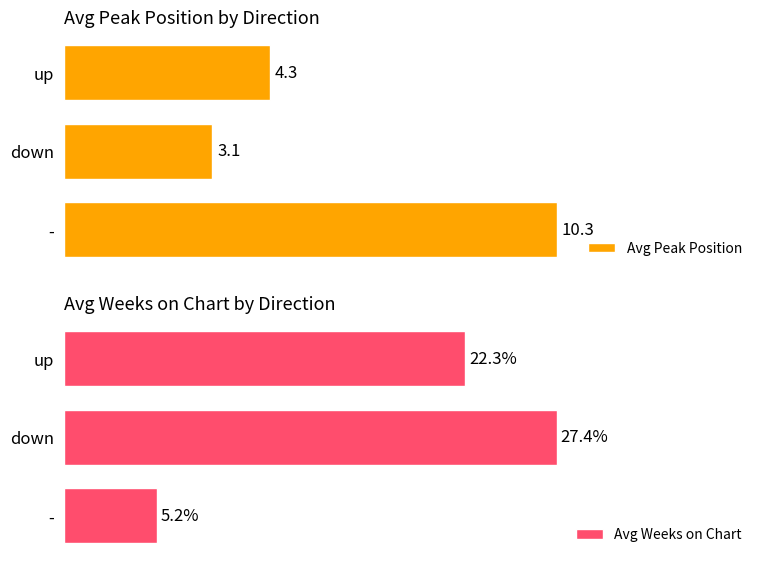

List the labels in order of Avg Peak Position value, smallest first.

down, up, -